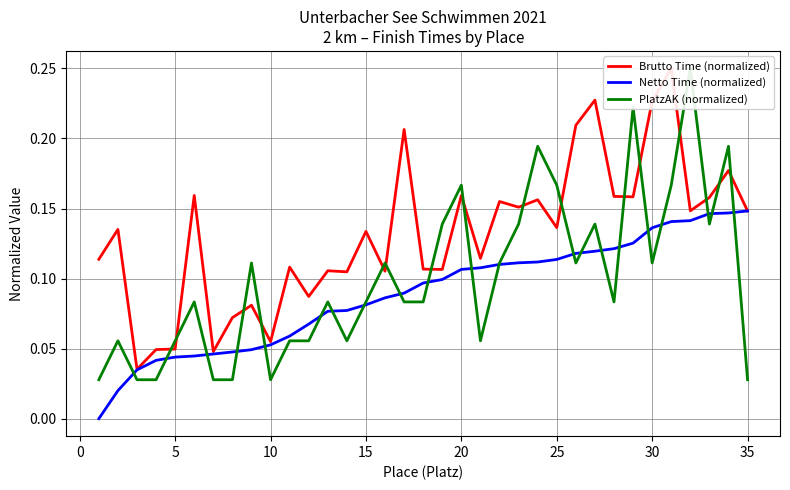

Which series has the widest spread of values?

PlatzAK (normalized)